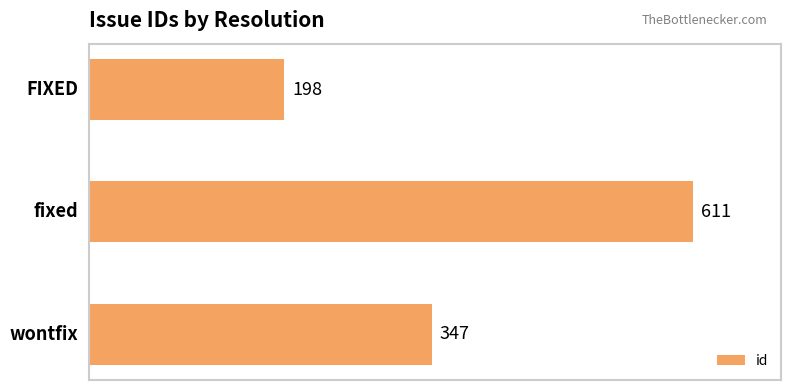

Reading bottom to top, extract all data points from this chart.

347	611	198